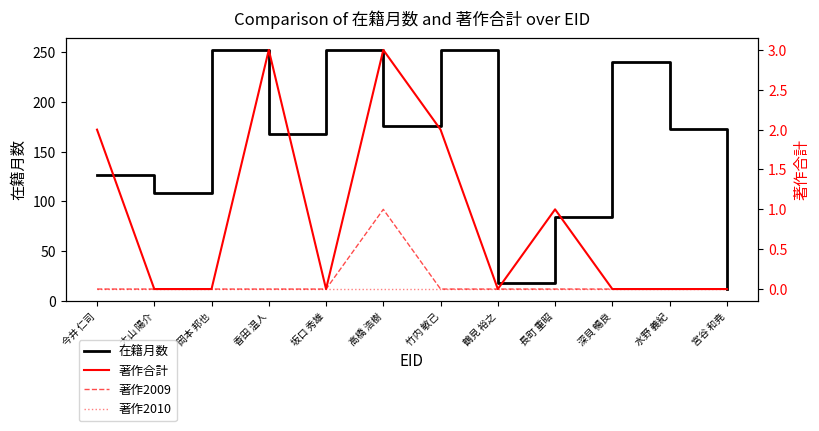

How many data points in 在籍月数 are less than 173?

6